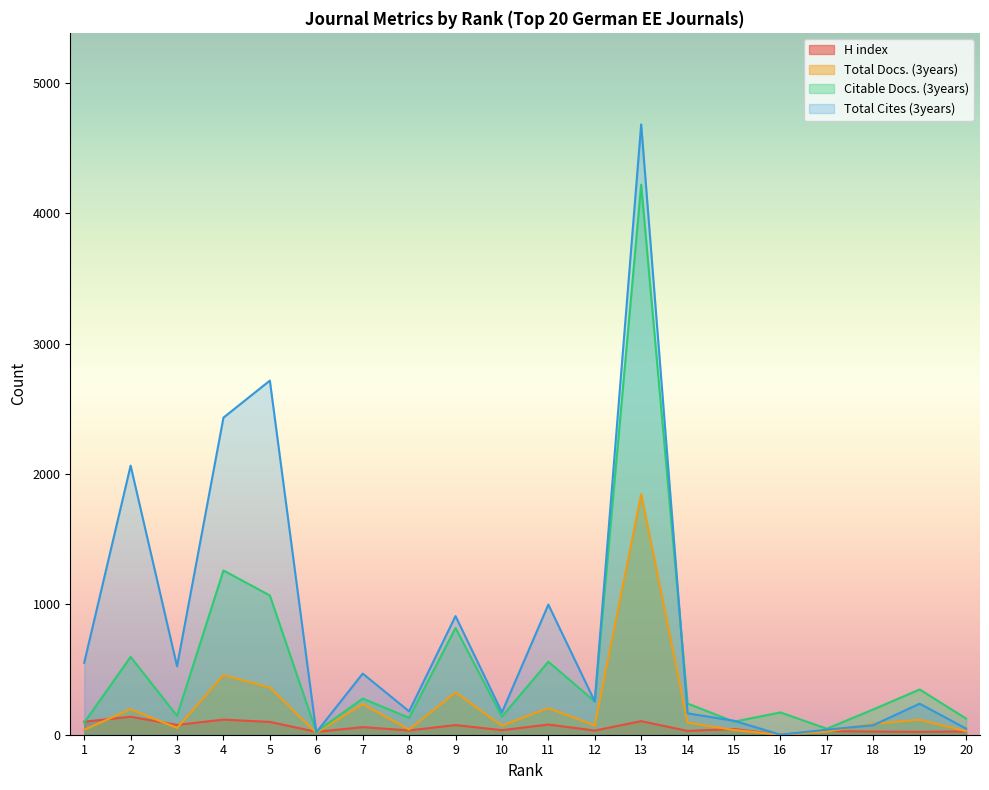

List the labels in order of Citable Docs. (3years) value, largest first.

13, 4, 5, 9, 2, 11, 19, 7, 12, 14, 18, 16, 3, 10, 8, 20, 15, 1, 17, 6